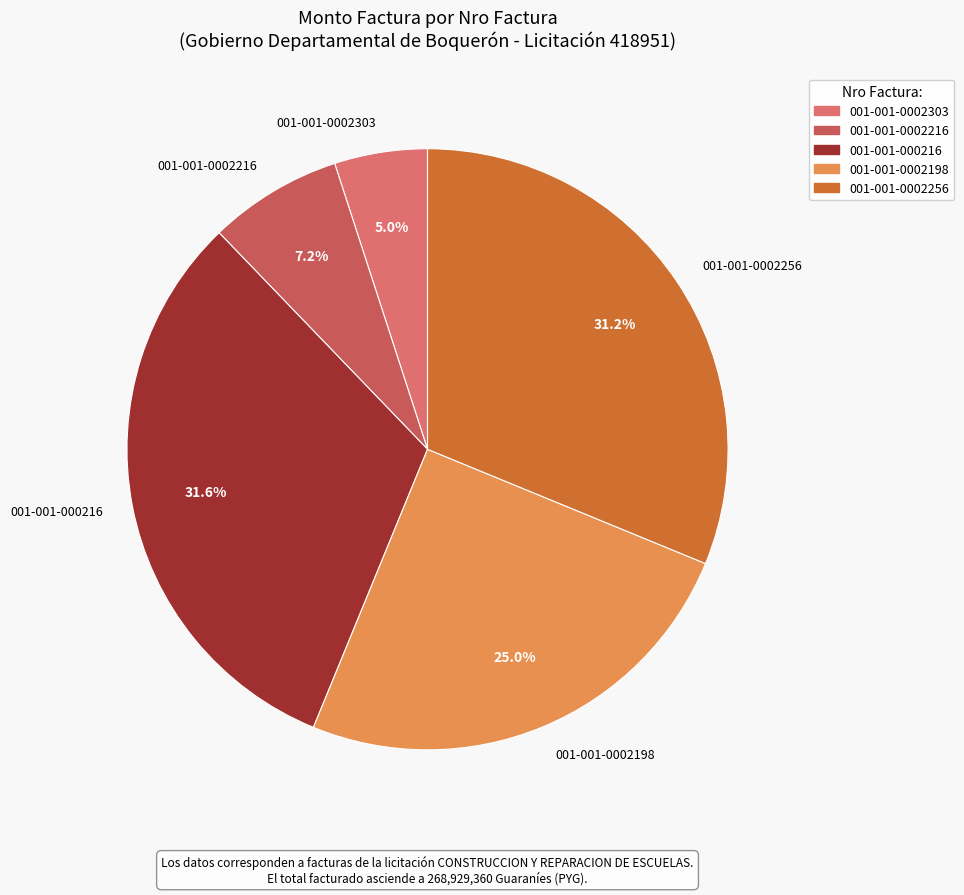

How many segments does this pie chart have?

5